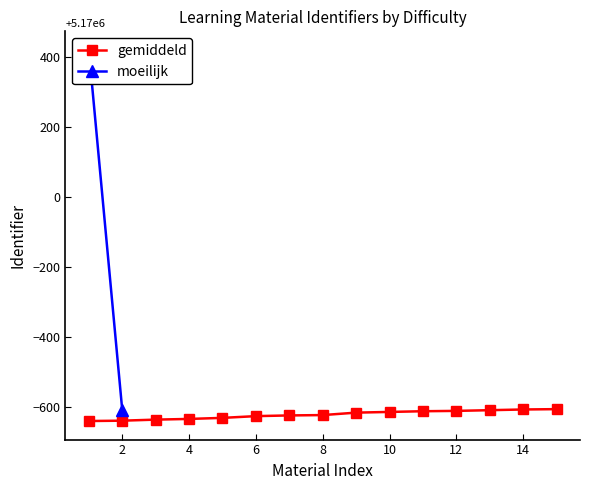

The value of gemiddeld at 10 is 6964526. True or false?

False